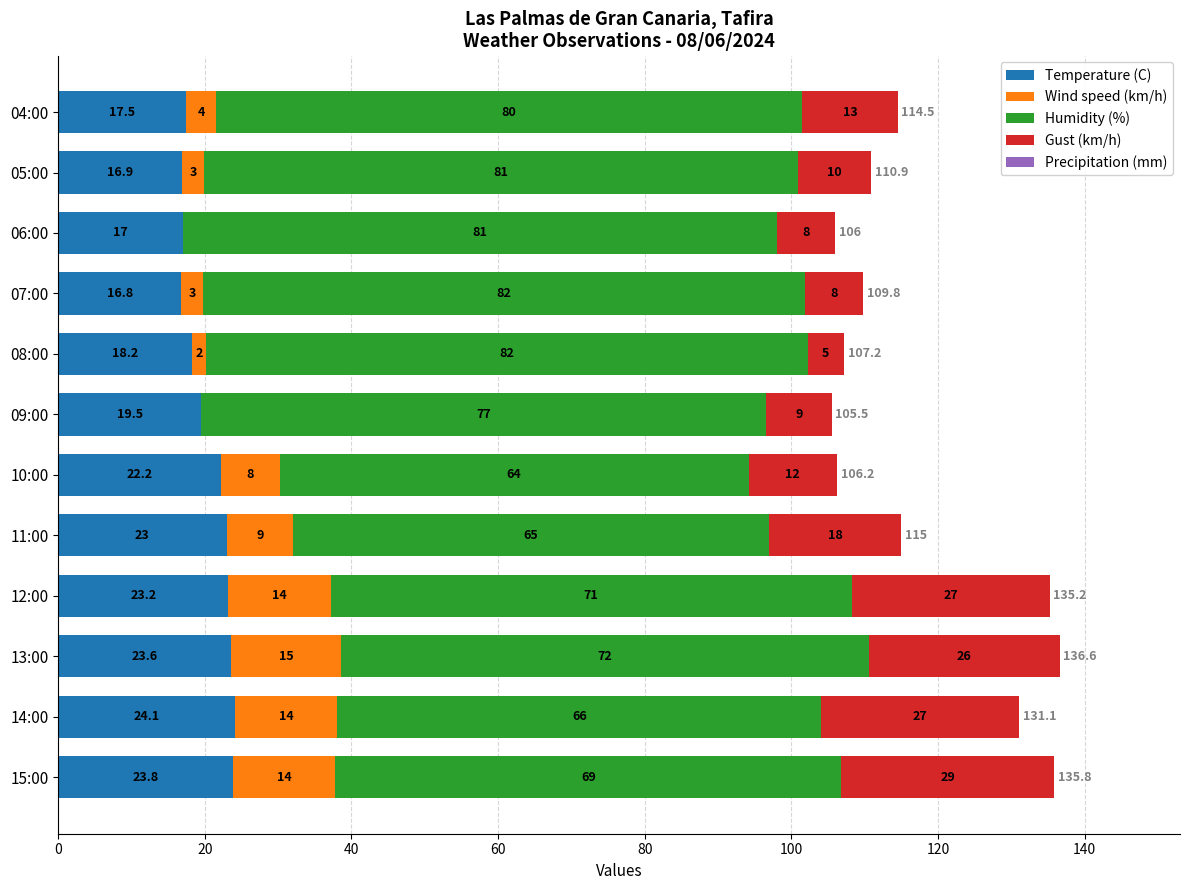

At which label is Temperature (C) closest to 20?

09:00